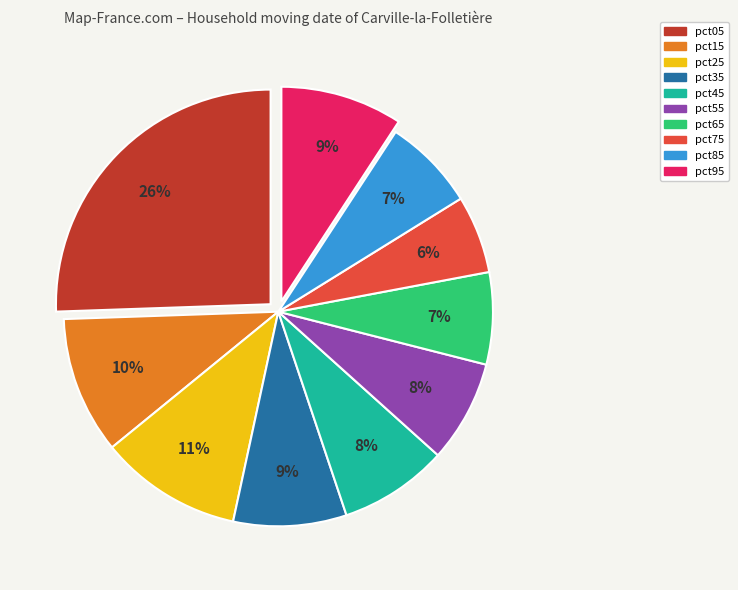

To the nearest percent, what portion does pct05 represent?

26%